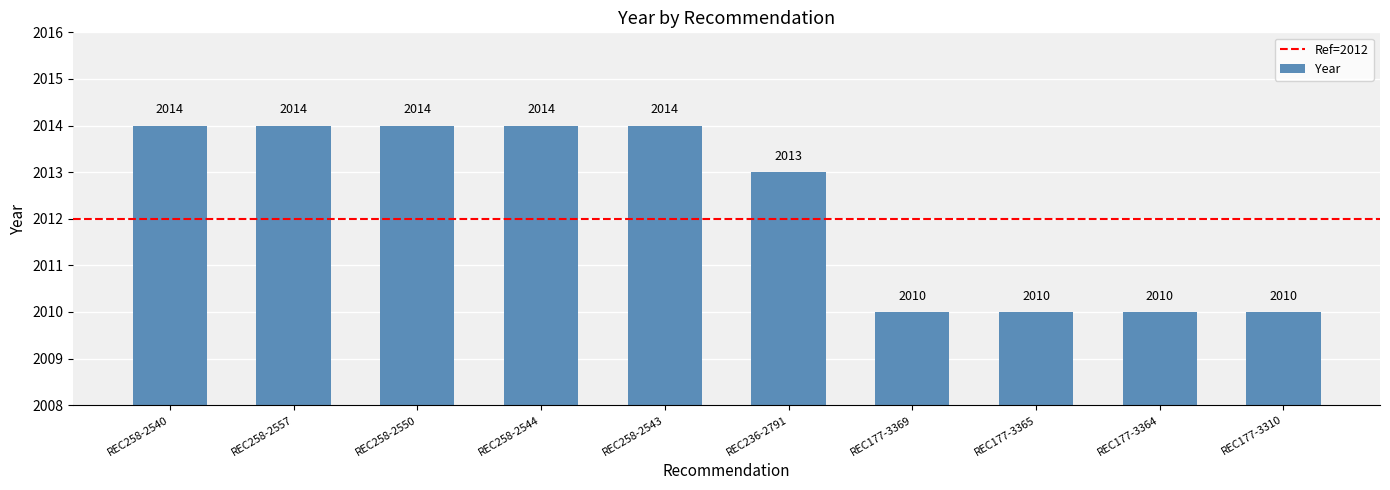

Reading left to right, list all the values displayed in this chart.

2014	2014	2014	2014	2014	2013	2010	2010	2010	2010